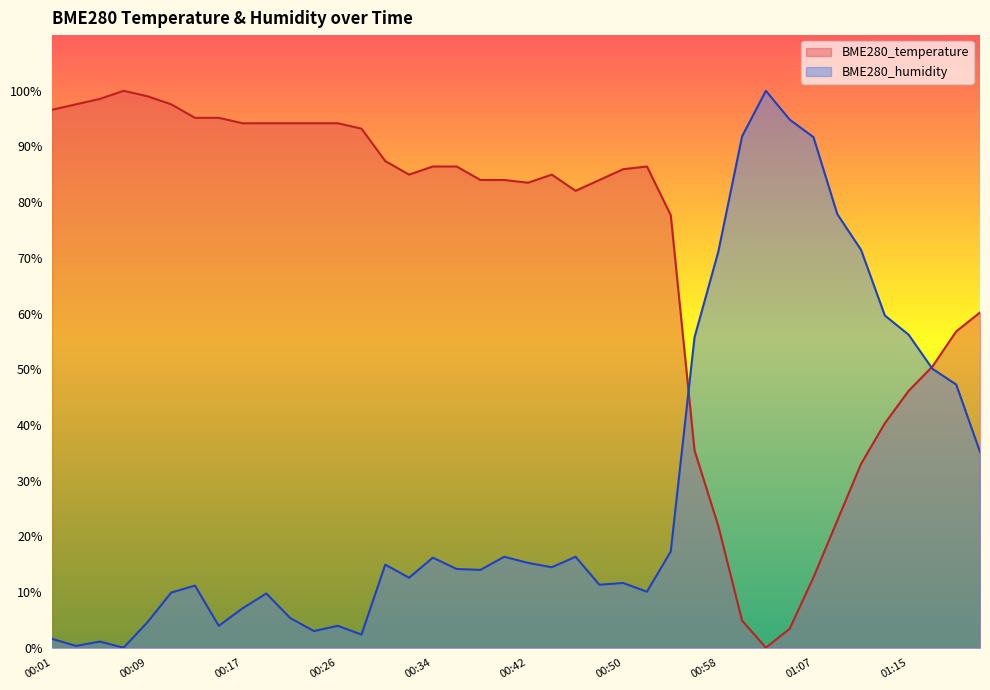

List the series in order of their peak value, lowest first.

BME280_temperature, BME280_humidity